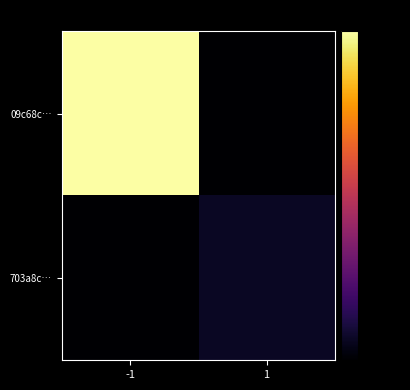

Rank the series by their average value, from highest to lowest.

09c68c…, 703a8c…